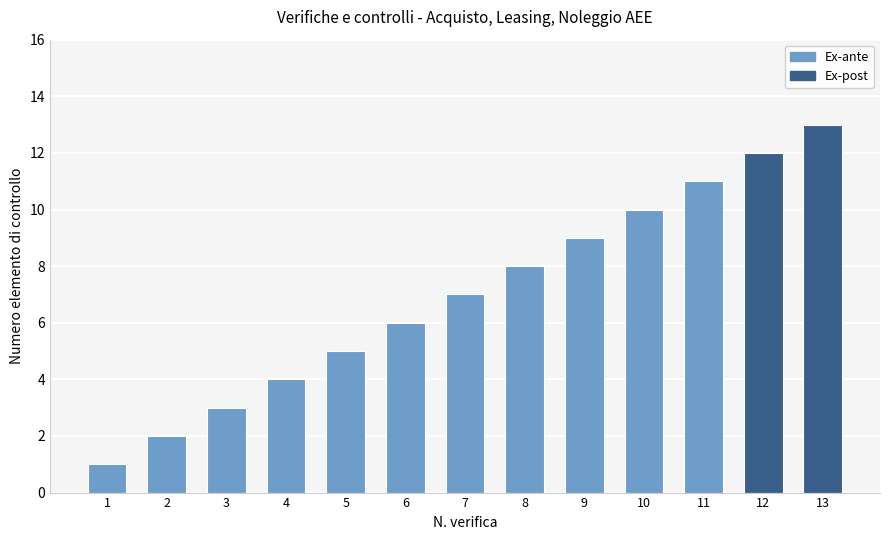

The chart shows a value of 8 at 8. True or false?

True